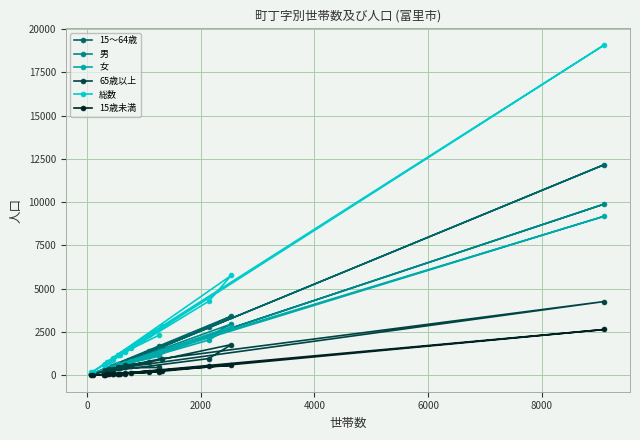

How many values in the 女 series are below 633?

10